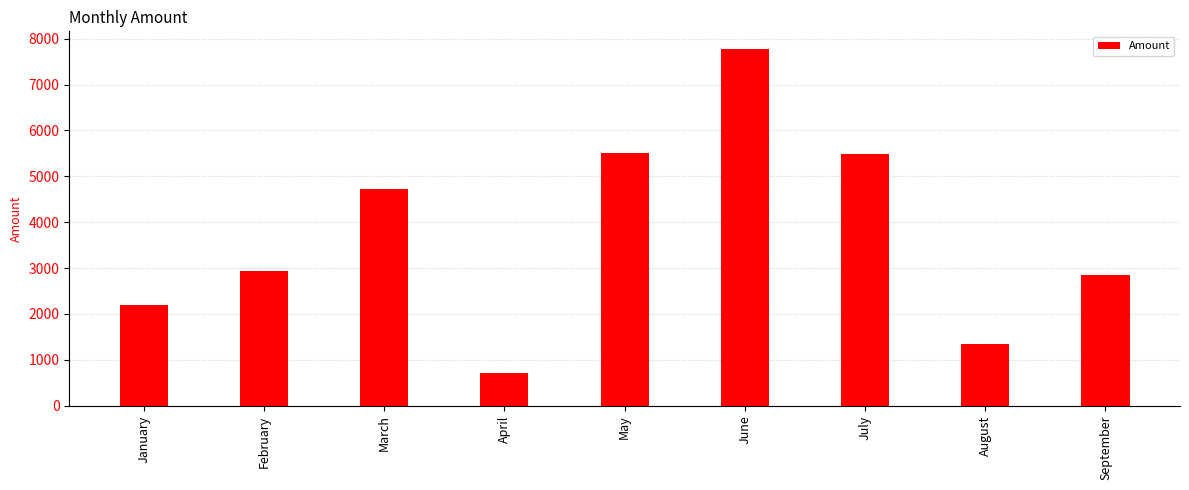

Is it true that the value at June is 7770?

True